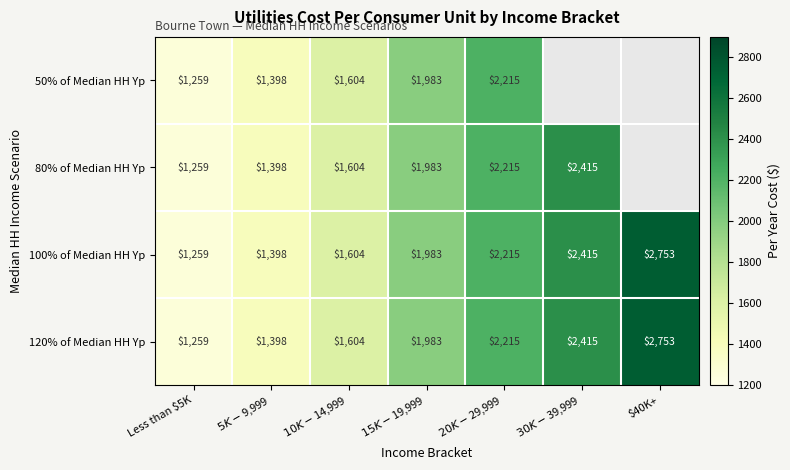

The value of 120% of Median HH Yp at Less than $5K is 818. True or false?

False